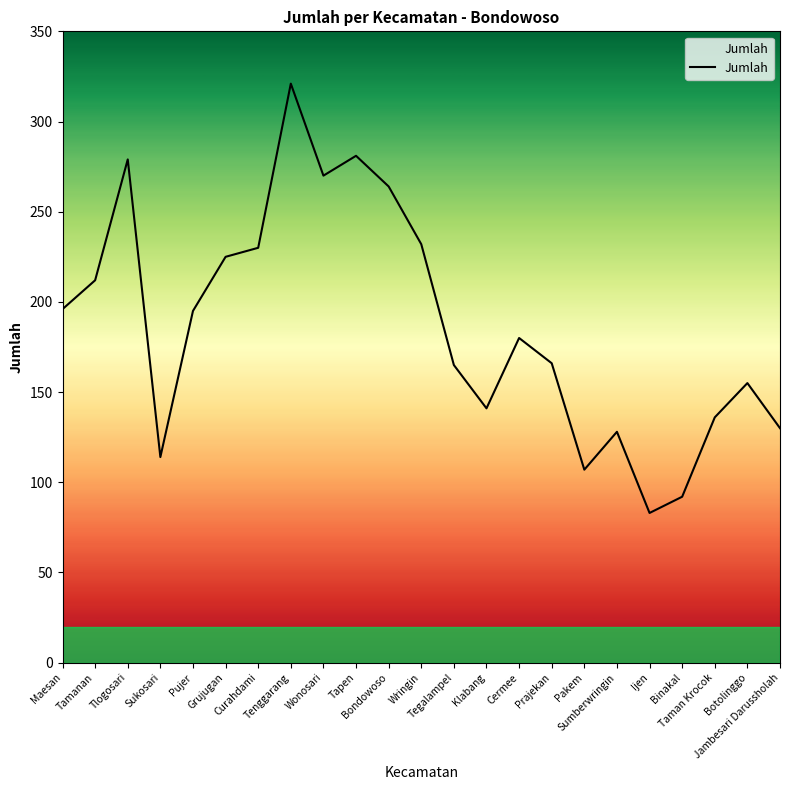

What is the minimum value shown in the chart?

83